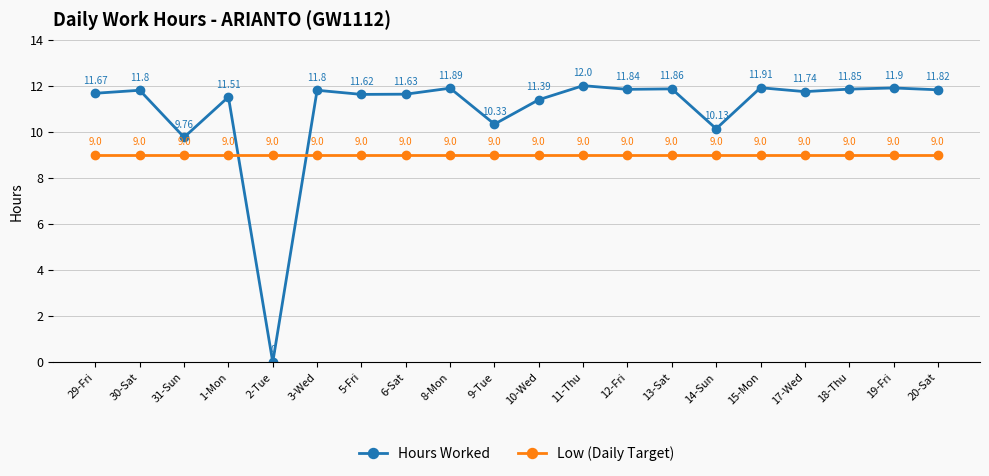

Rank the series by their maximum value, from lowest to highest.

Low (Daily Target), Hours Worked